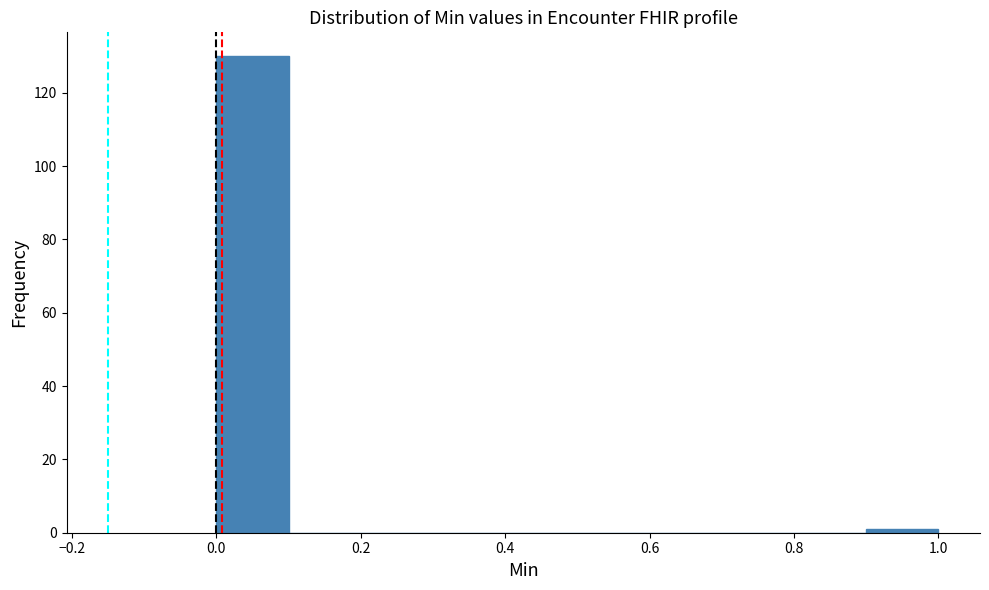

Over which range of the x-axis is the bar tallest?

0.0 to 0.1